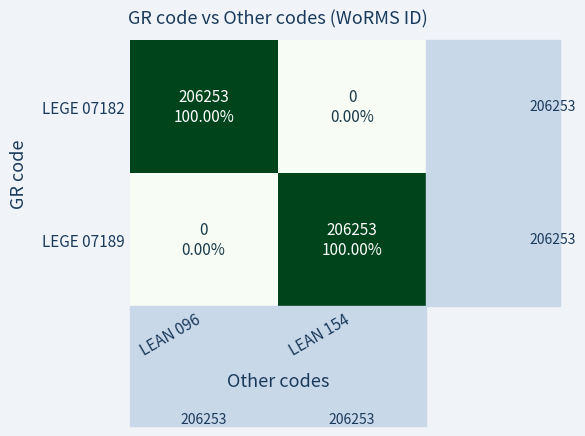

Which series has the largest total across all categories?

LEGE 07182